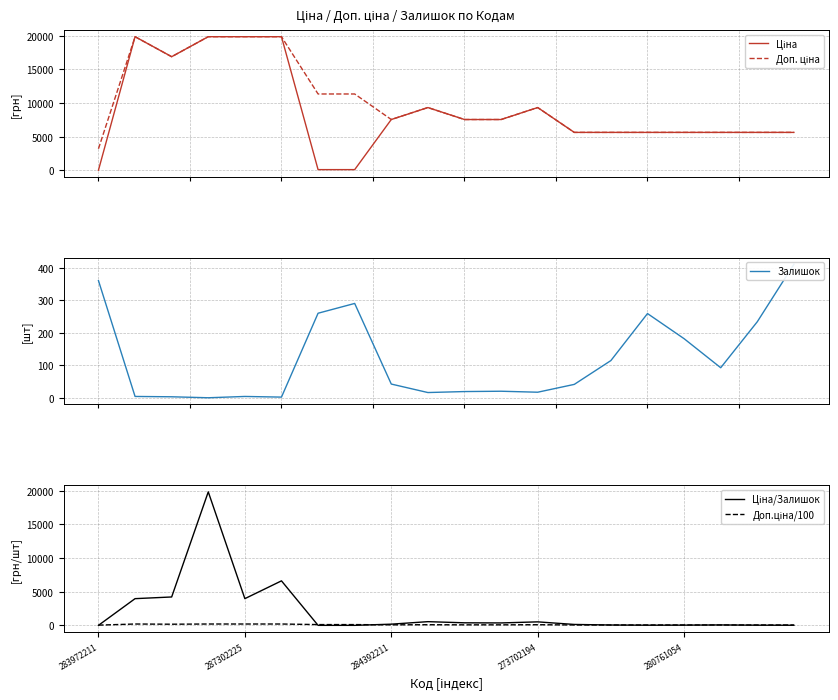

How many series are shown in this chart?

5